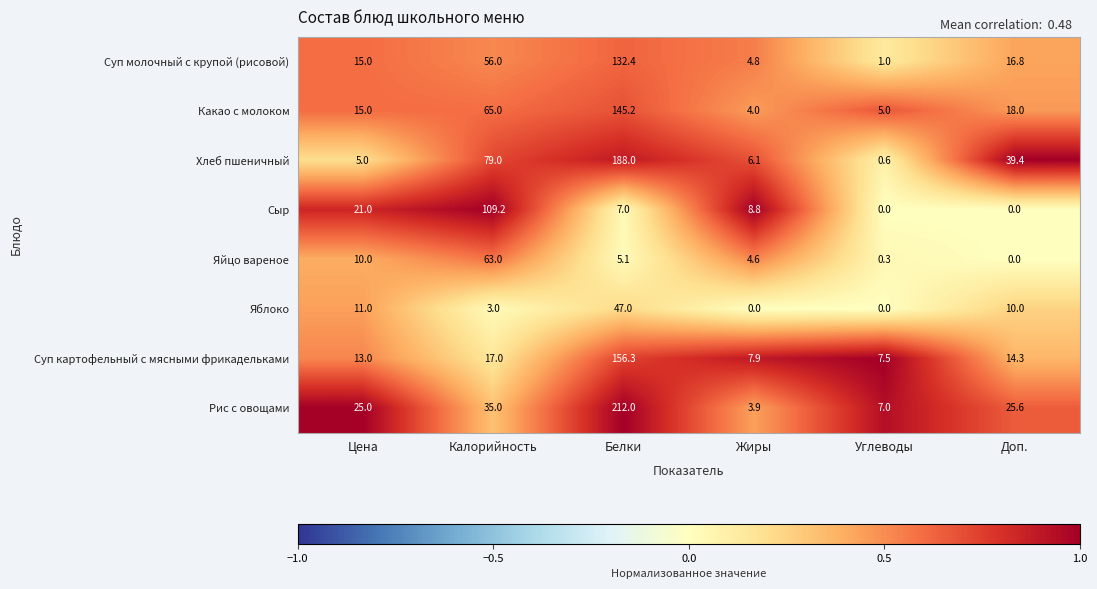

At which label does Суп молочный с крупой (рисовой) first exceed 16?

Калорийность